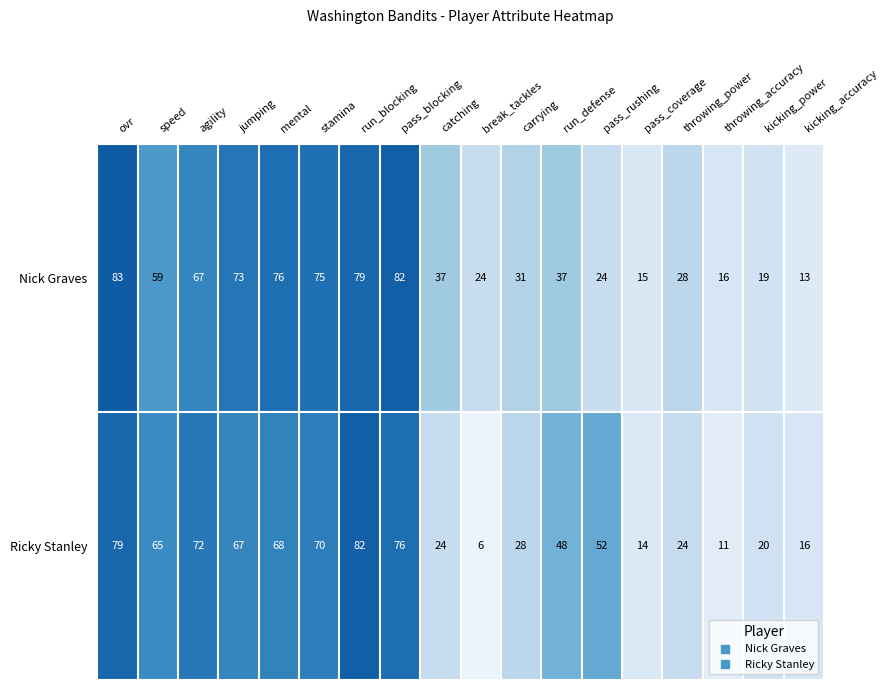

Which category has the highest value across all series?

ovr